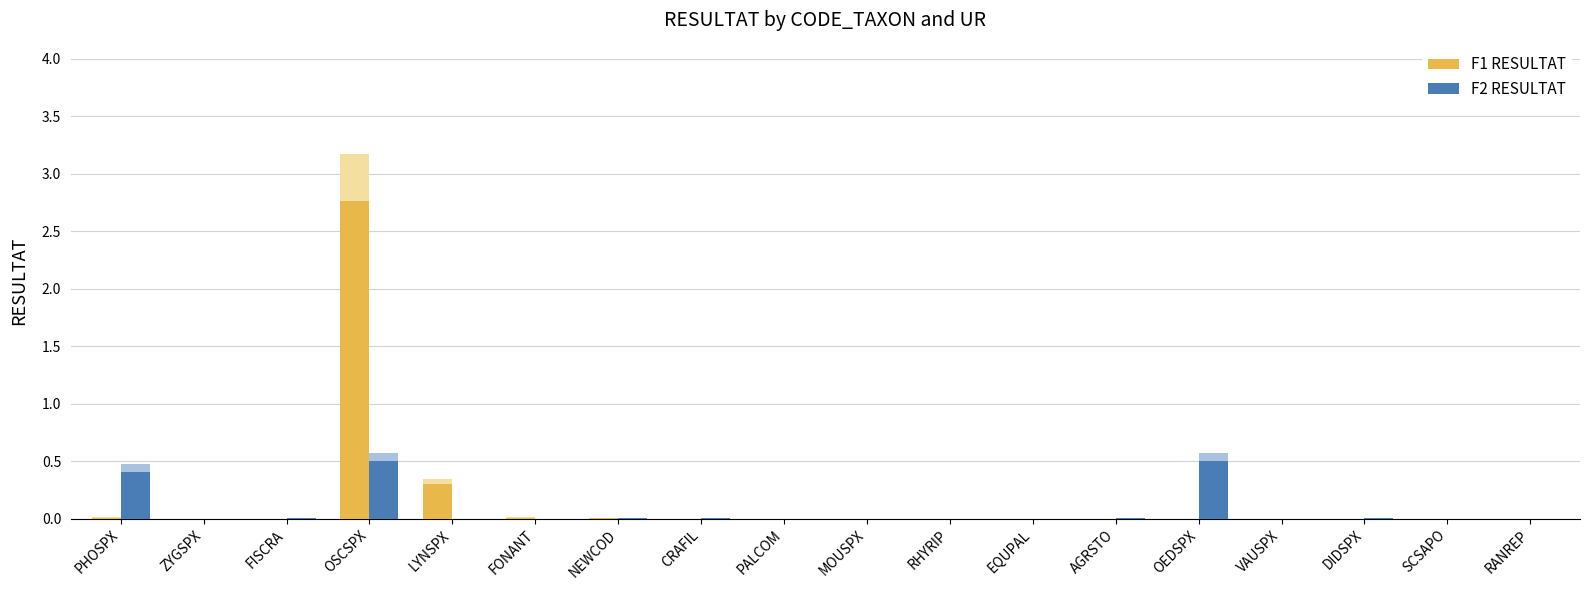

What is the maximum value shown in the chart?

2.8